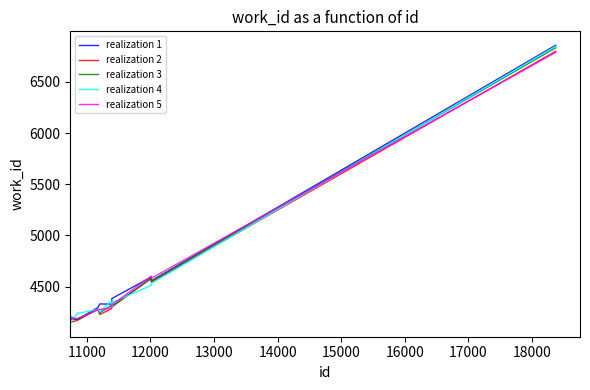

What is the minimum value shown in the chart?

4144.9